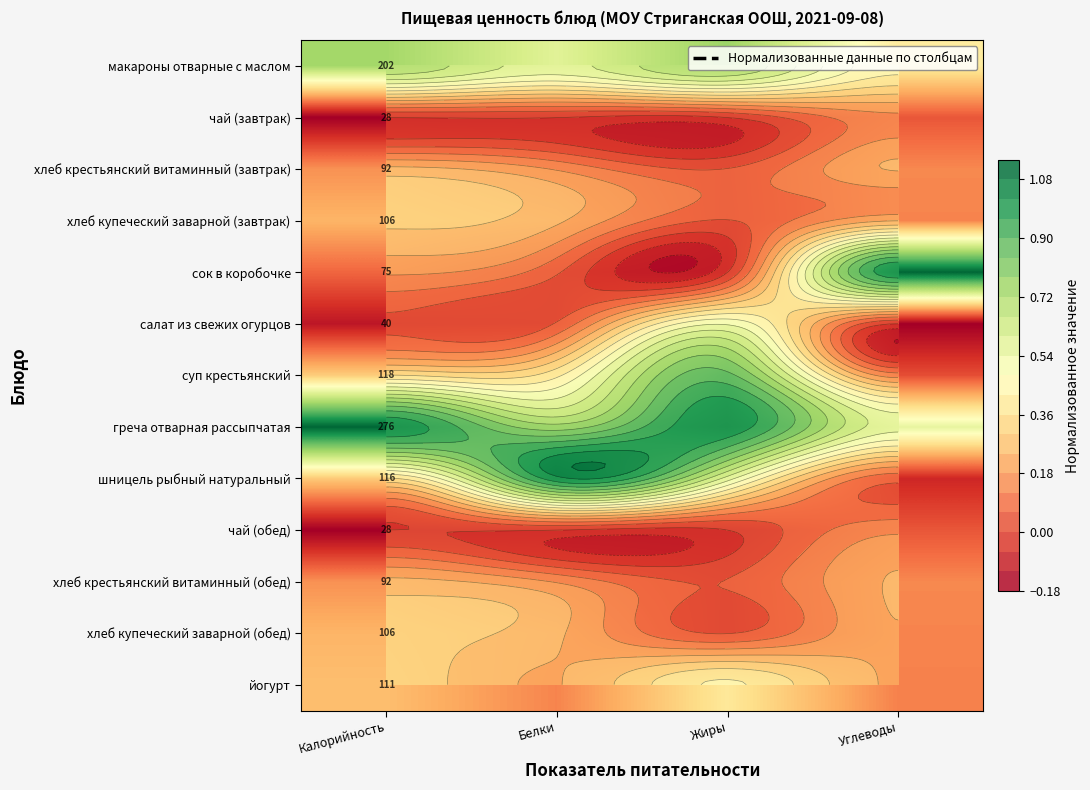

What is the maximum value shown in the chart?

1.0